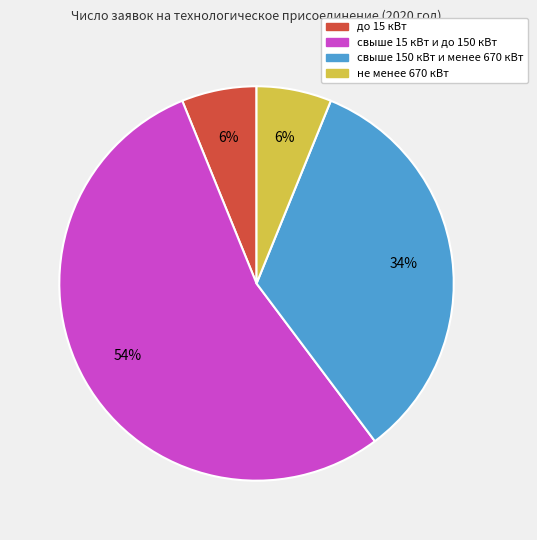

Which has a higher value, не менее 670 кВт or свыше 150 кВт и менее 670 кВт?

свыше 150 кВт и менее 670 кВт